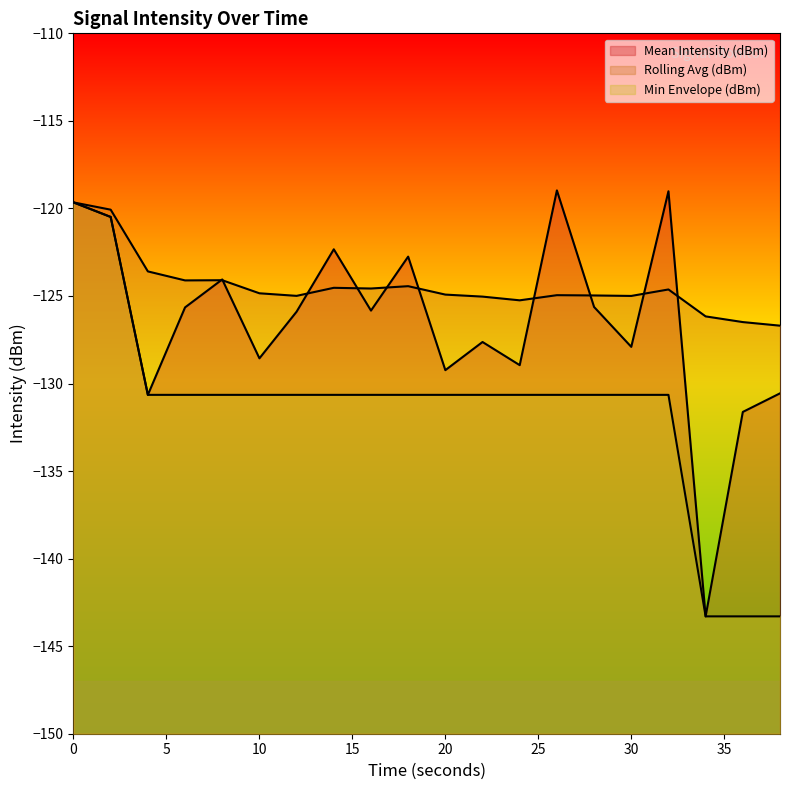

Reading left to right, list all the values displayed in this chart.

Mean Intensity (dBm): -119.7	-120.5	-130.6	-125.7	-124.1	-128.6	-125.9	-122.3	-125.8	-122.8	-129.2	-127.6	-129.0	-119.0	-125.6	-127.9	-119.0	-143.3	-131.6	-130.6
Rolling Avg (dBm): -119.7	-120.1	-123.6	-124.1	-124.1	-124.8	-125.0	-124.5	-124.6	-124.4	-124.9	-125.0	-125.2	-125.0	-125.0	-125.0	-124.6	-126.2	-126.5	-126.7
Min Envelope (dBm): -119.7	-120.5	-130.6	-130.6	-130.6	-130.6	-130.6	-130.6	-130.6	-130.6	-130.6	-130.6	-130.6	-130.6	-130.6	-130.6	-130.6	-143.3	-143.3	-143.3